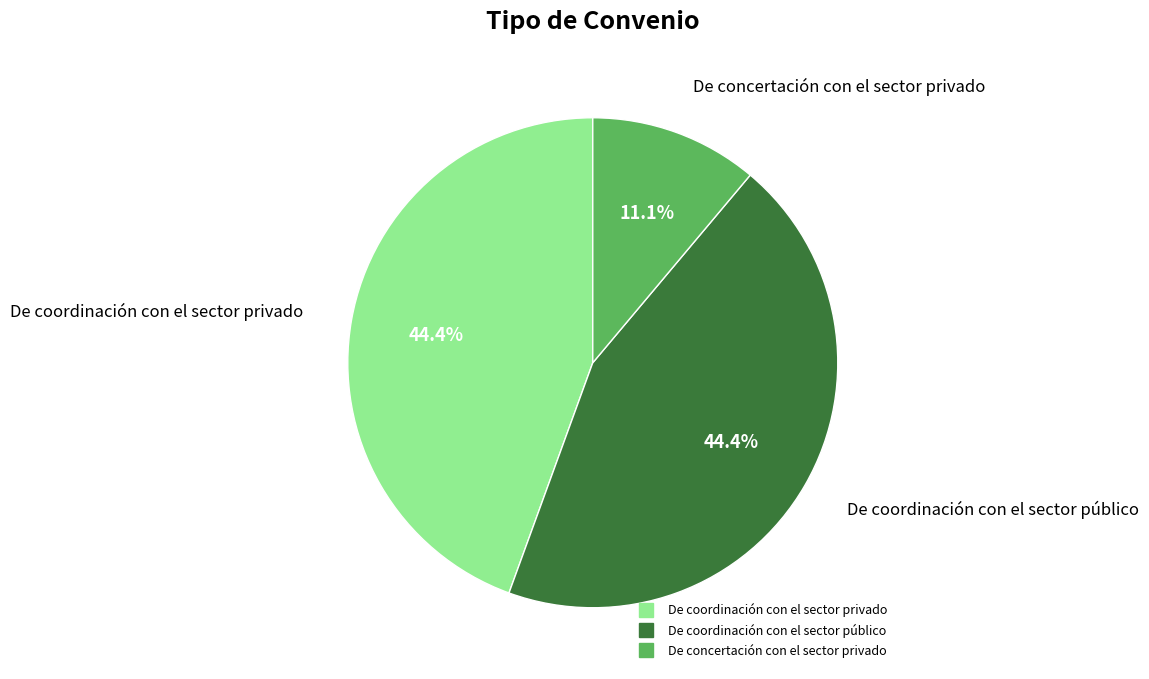

What percentage is the De concertación con el sector privado slice, to the nearest percent?

11%